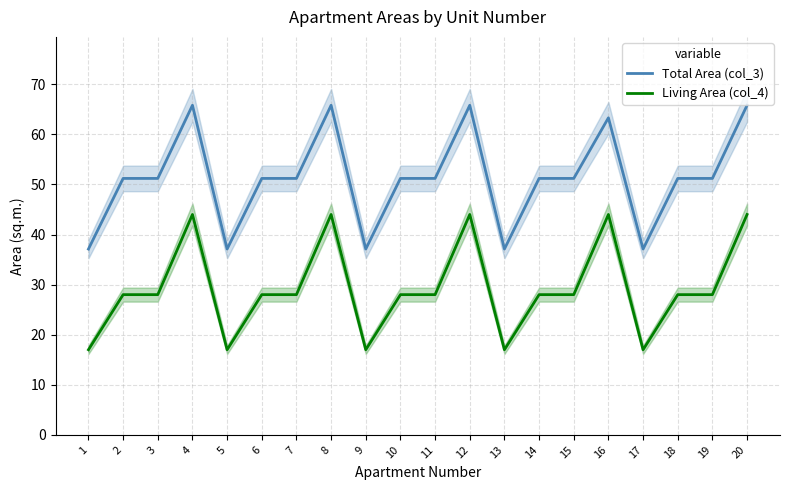

What is the difference between the second highest and minimum values in the Total Area (col_3) series?

28.7